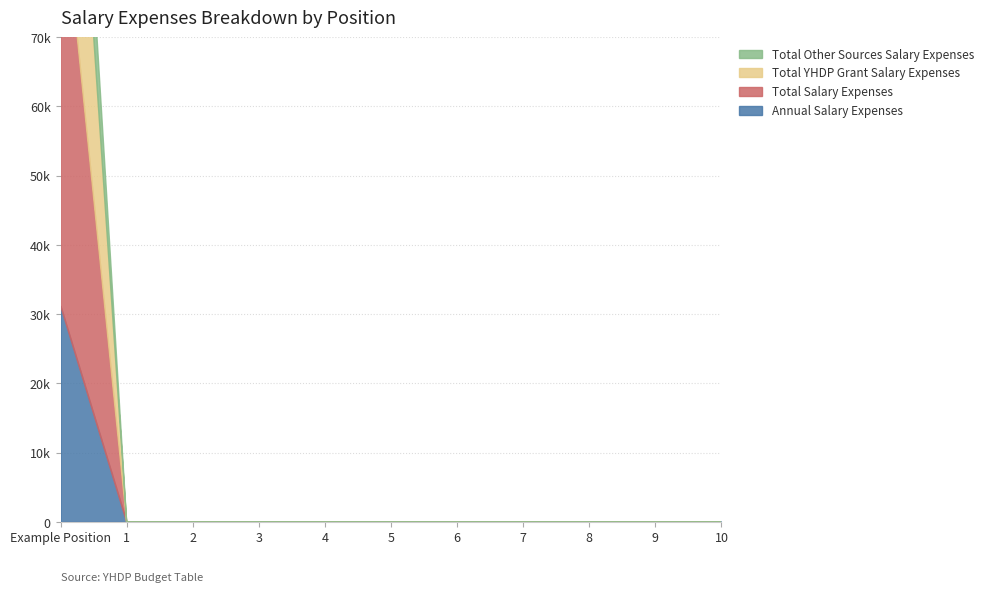

What is the difference between the maximum and minimum values in the Total Salary Expenses series?

62400